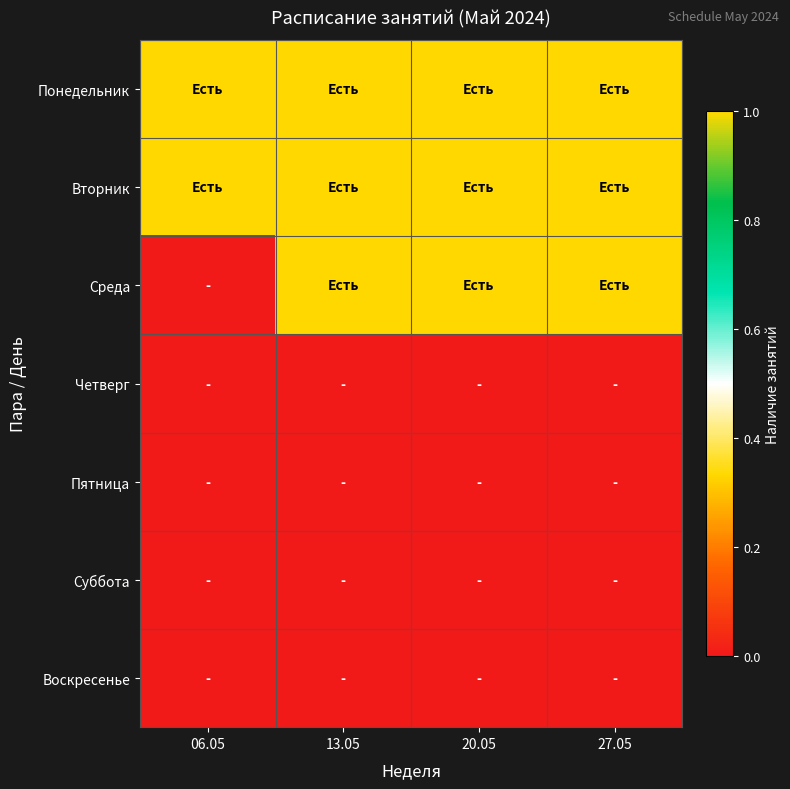

What is the total value across all series at 06.05?

2